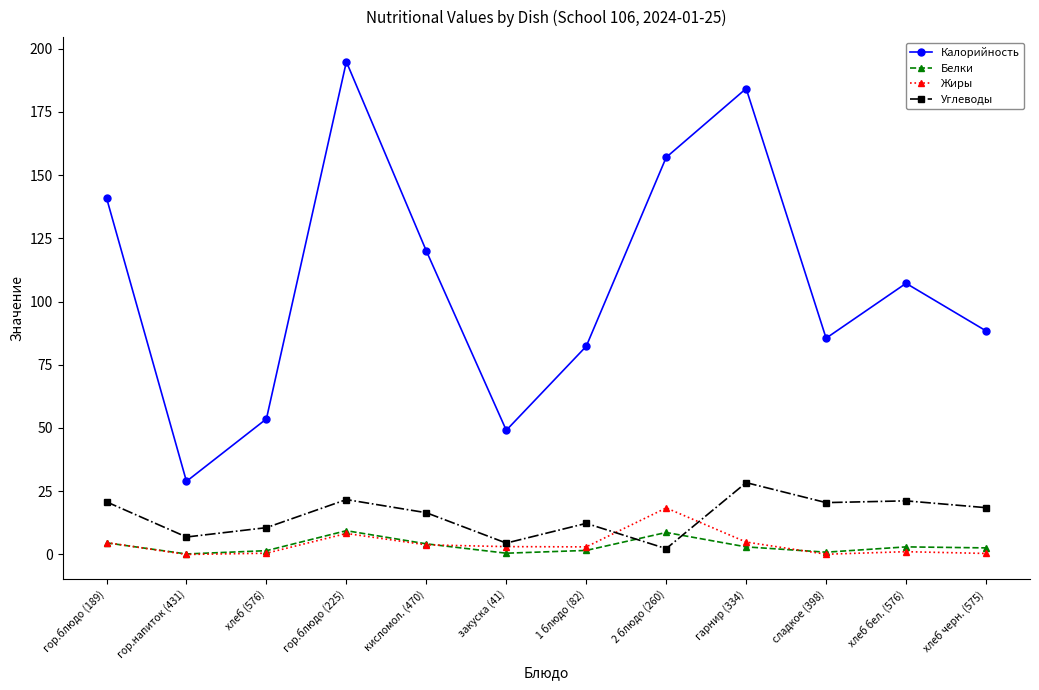

What is the difference between the highest and lowest values at гор.блюдо (189)?

136.4